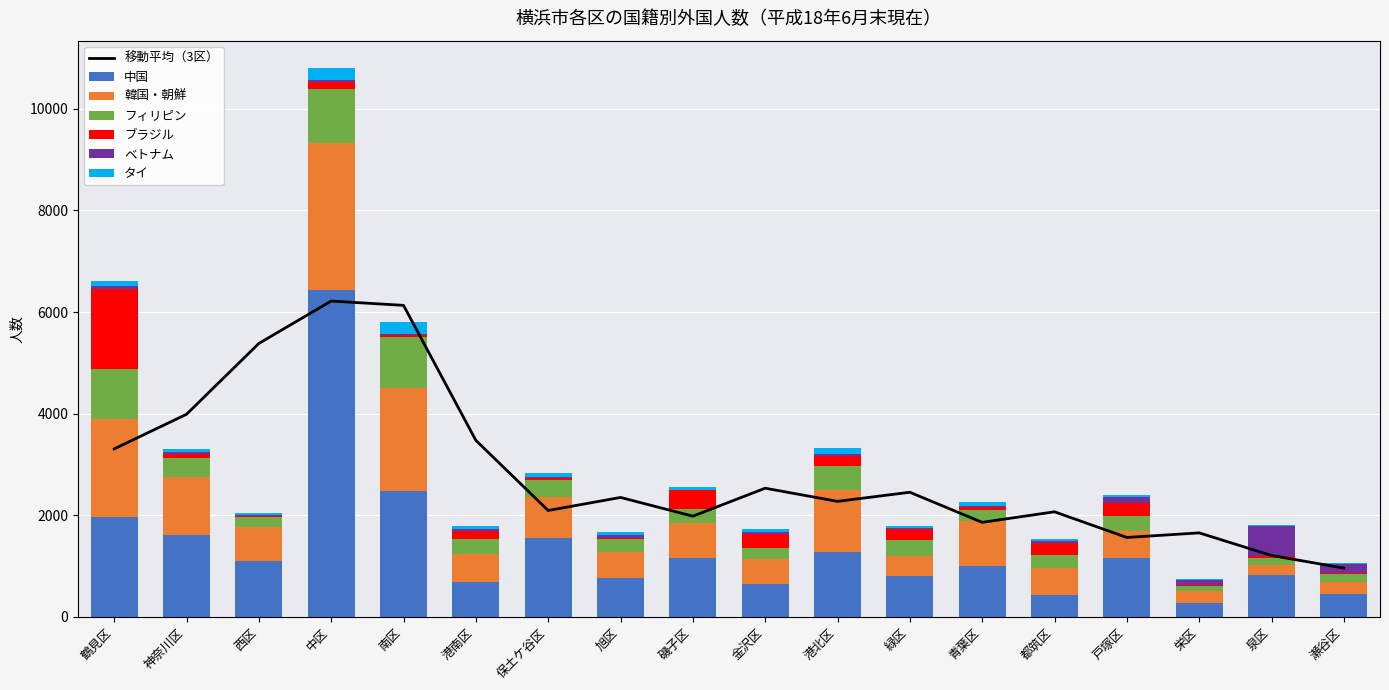

What is the maximum value shown in the chart?

6431